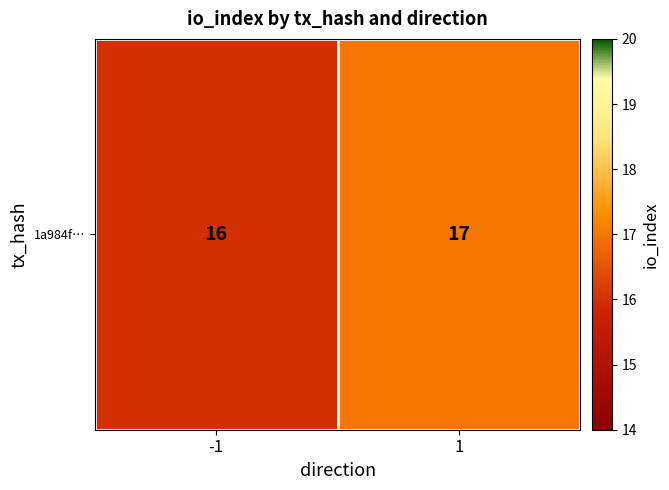

Count the values in the range 16 to 17.

2